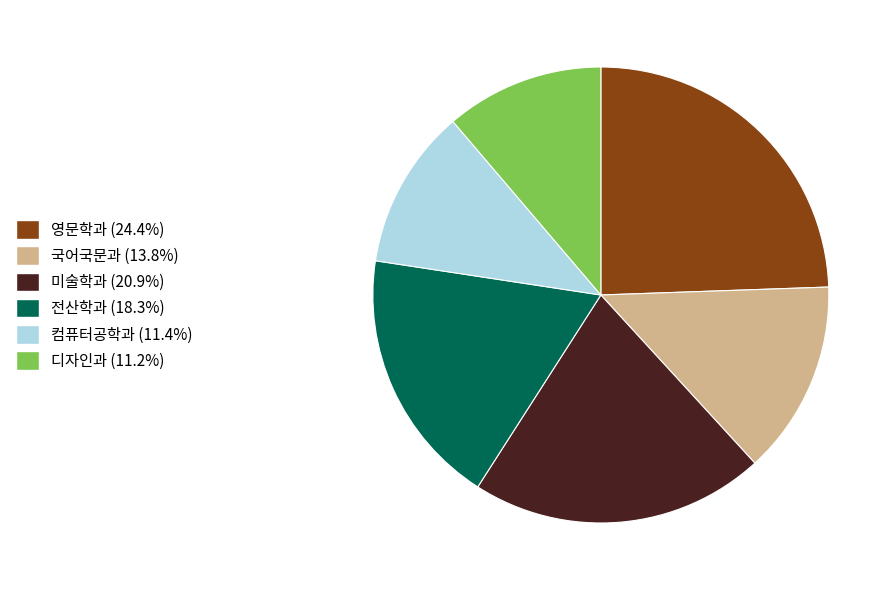

Does 컴퓨터공학과 account for over 50% of the chart?

No